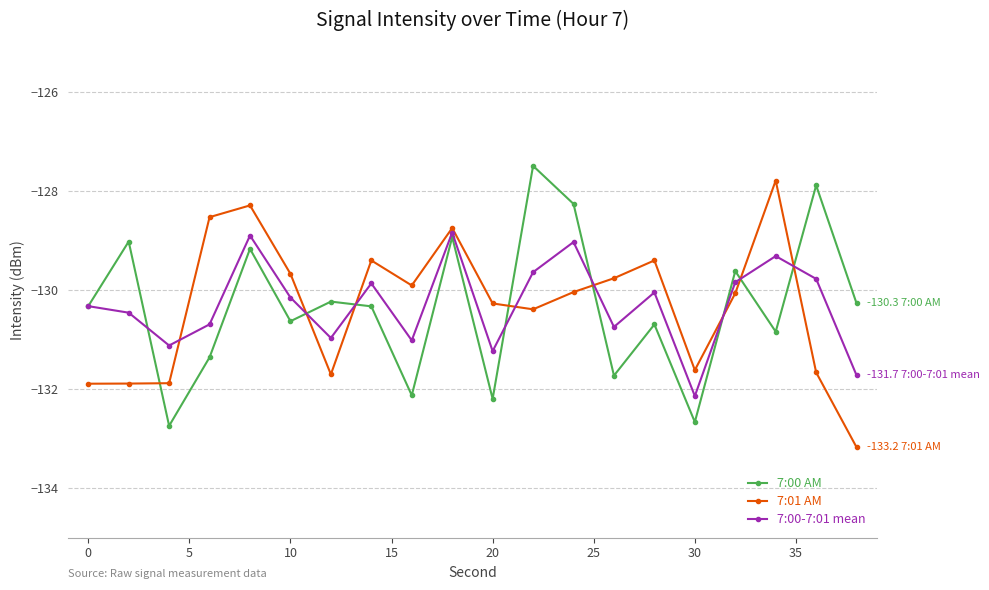

Which series ends up on top after the final intersection of 7:01 AM and 7:00 AM?

7:00 AM